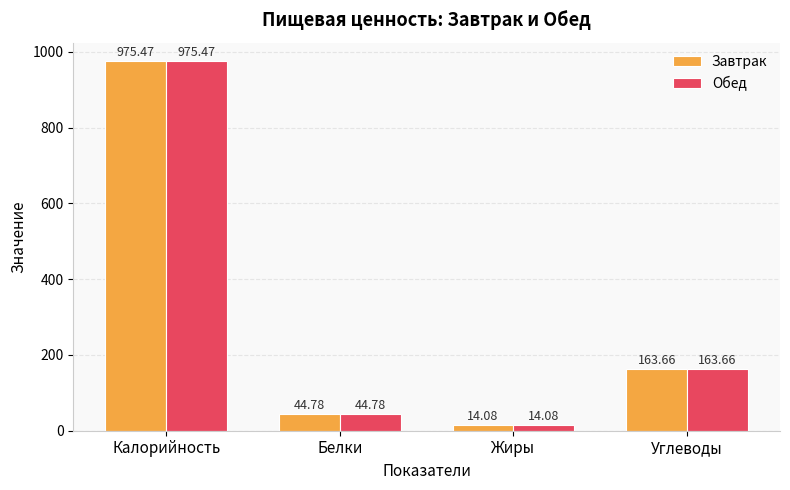

At which category is the sum across all series the highest?

Калорийность